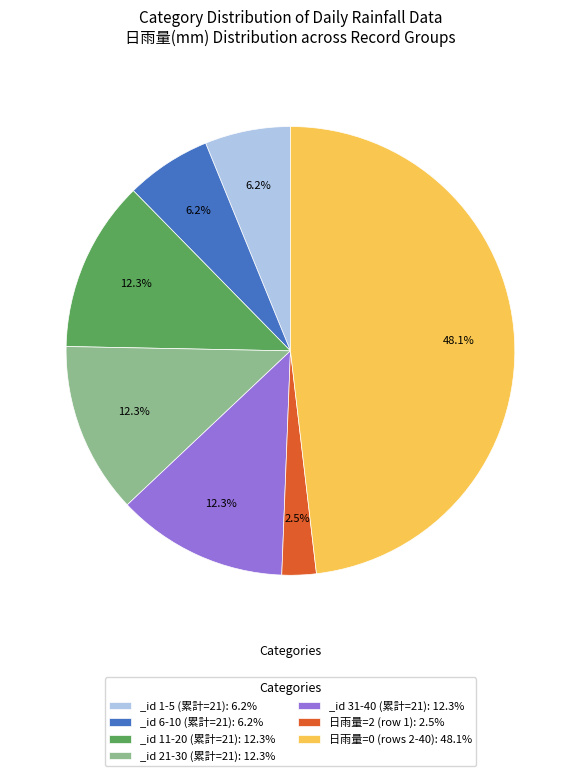

How much of the chart is everything except _id 1-5 (累計=21): 6.2%?

93.8%